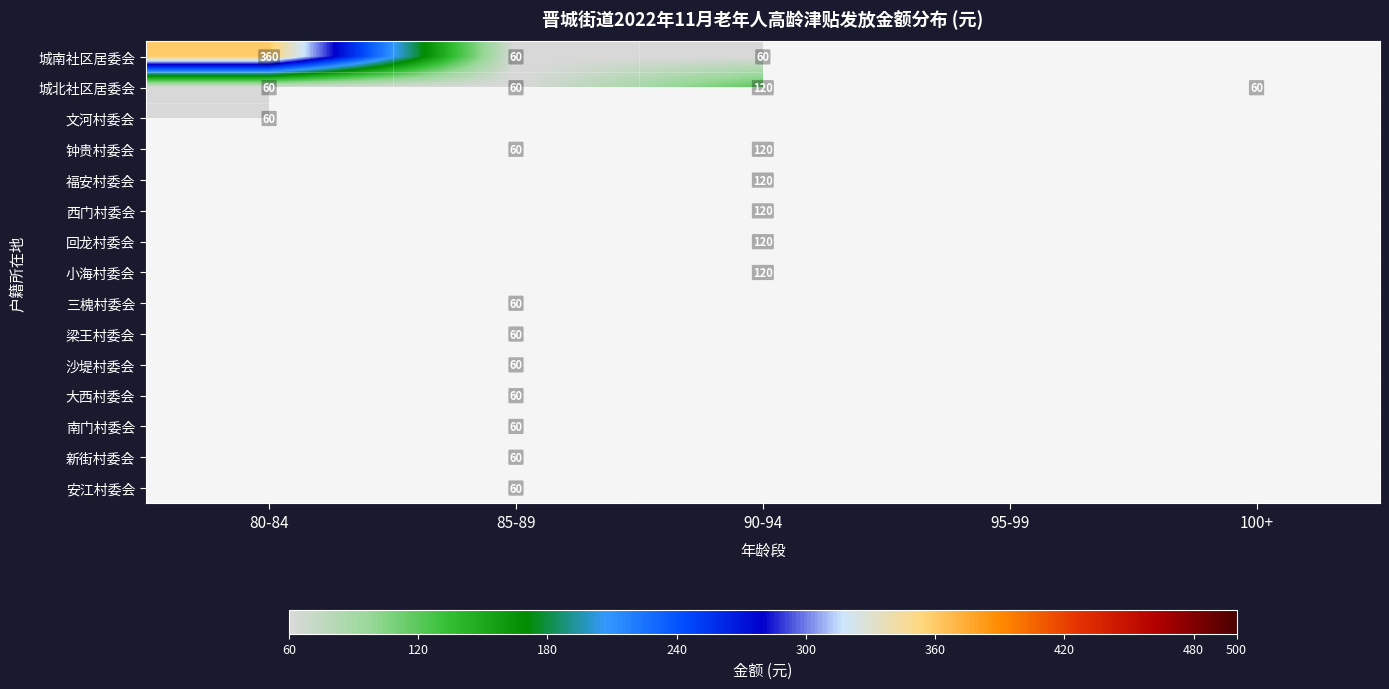

The value of 安江村委会 at 85-89 is 37. True or false?

False